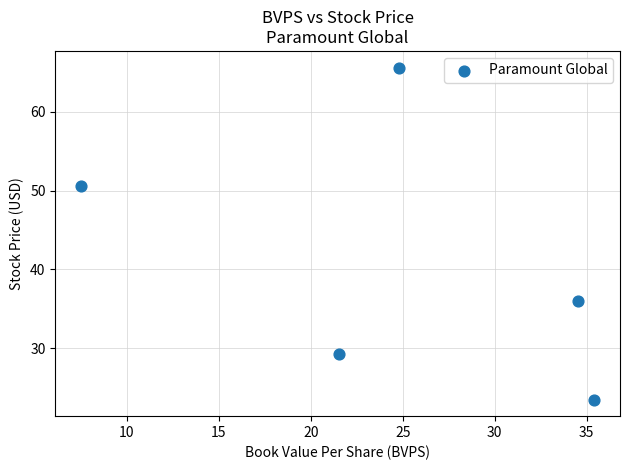

What Y value in the scatter plot is closest to 44?

50.6